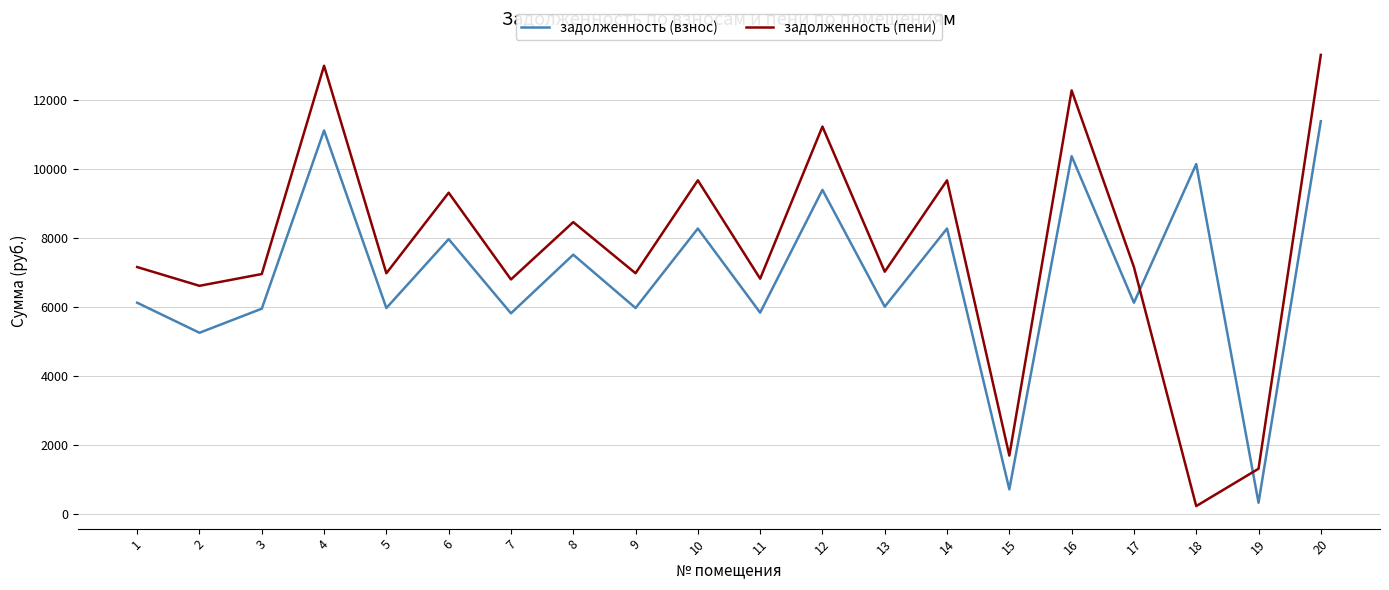

Which series has the largest range (max minus min)?

задолженность (пени)